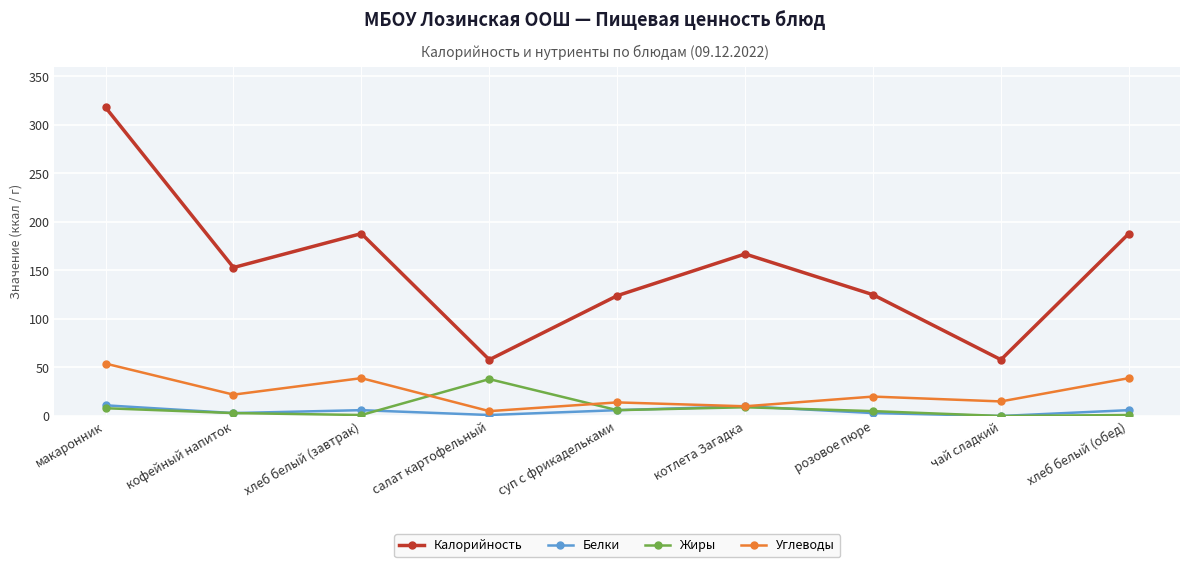

Which series has the widest spread of values?

Калорийность